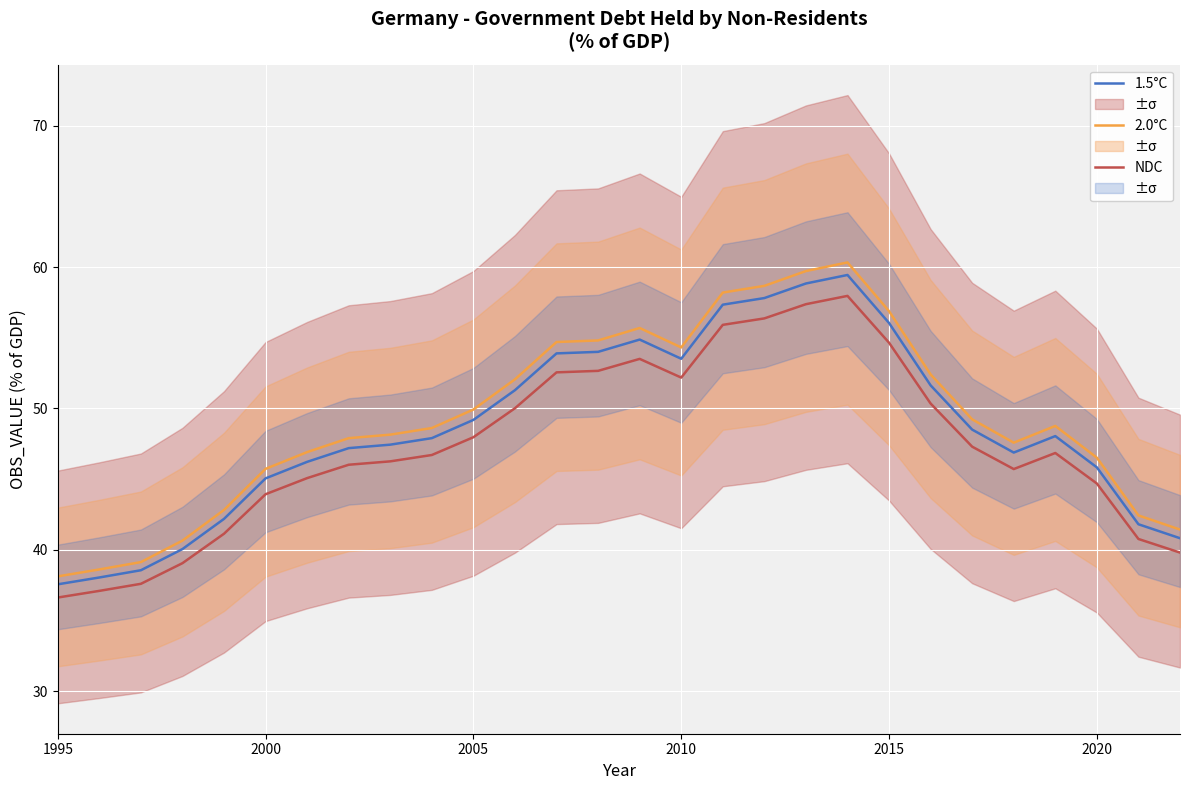

True or false: NDC and 2.0°C cross at least once.

False